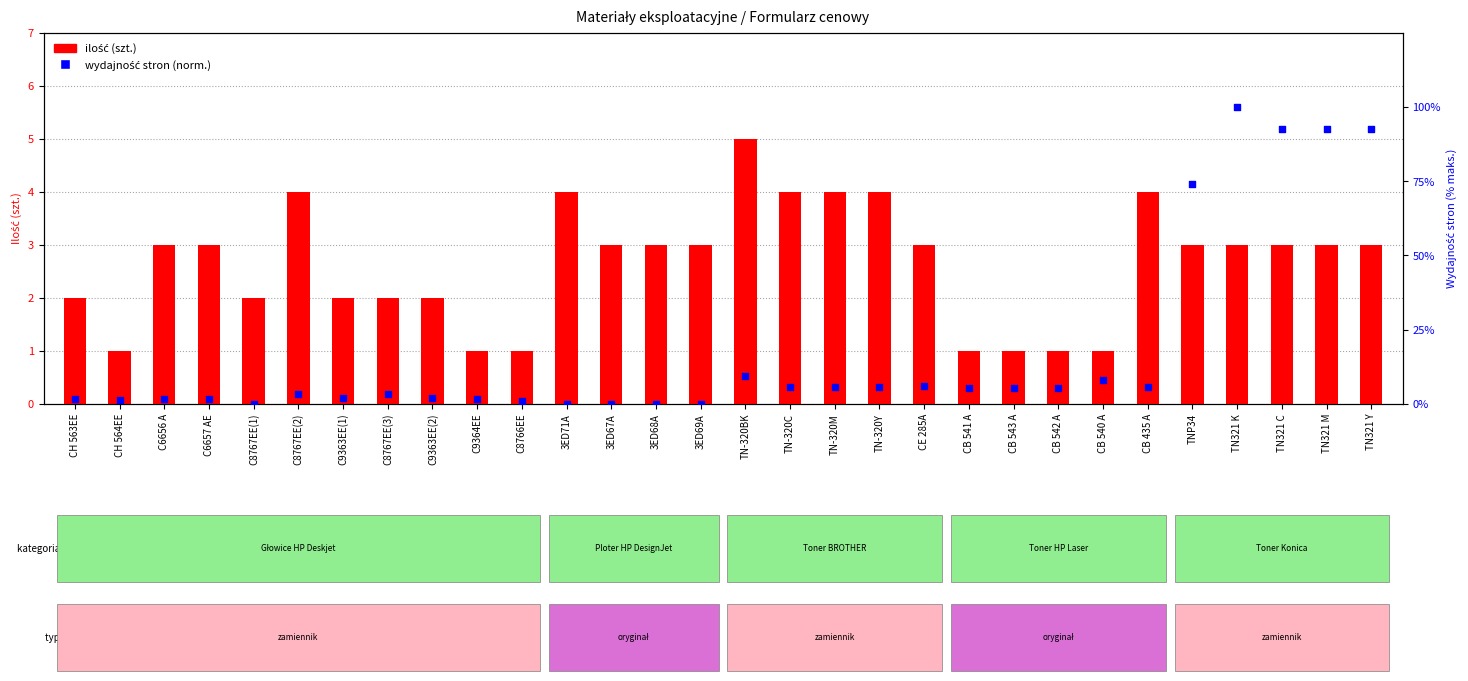

Is the value of ilość at C9364EE greater than the value of wydajność stron (norm.) at TN321 C?

No